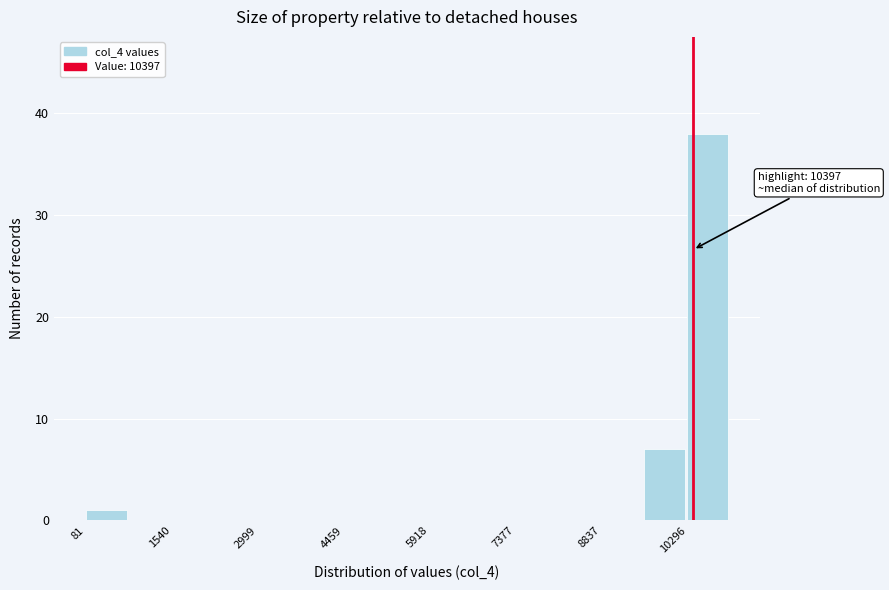

Read against the x-axis, roughly where is the centre of the tallest bar?

10600